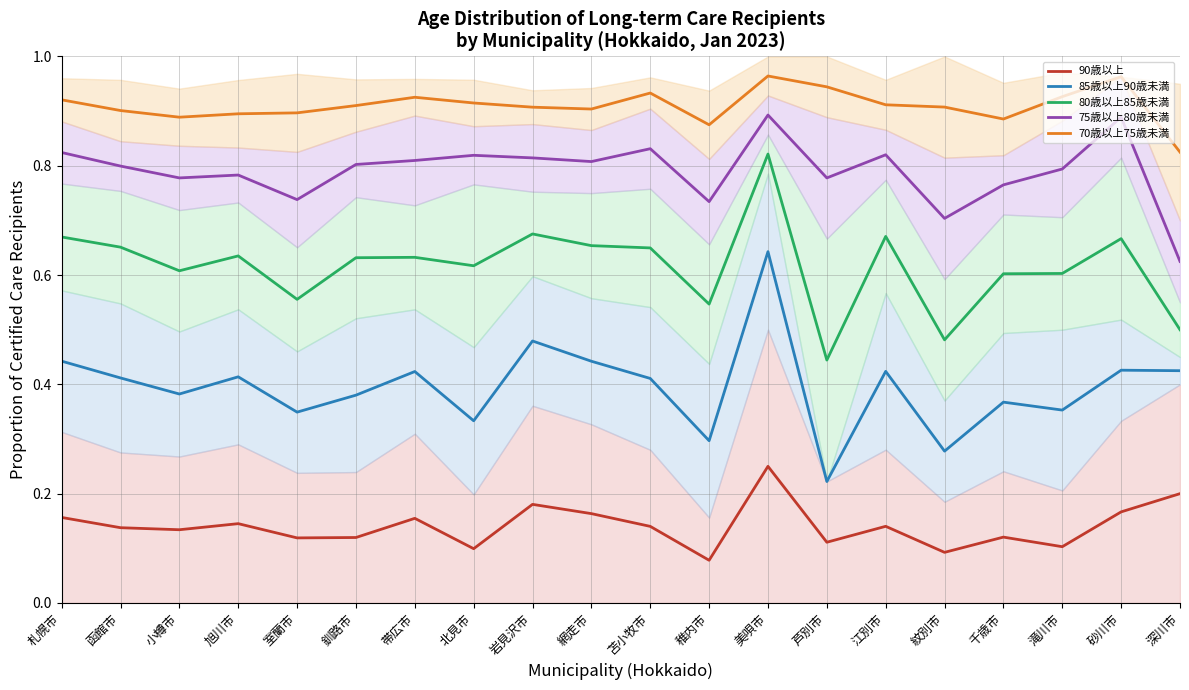

Between 帯広市 and 美唄市, which is larger?

美唄市